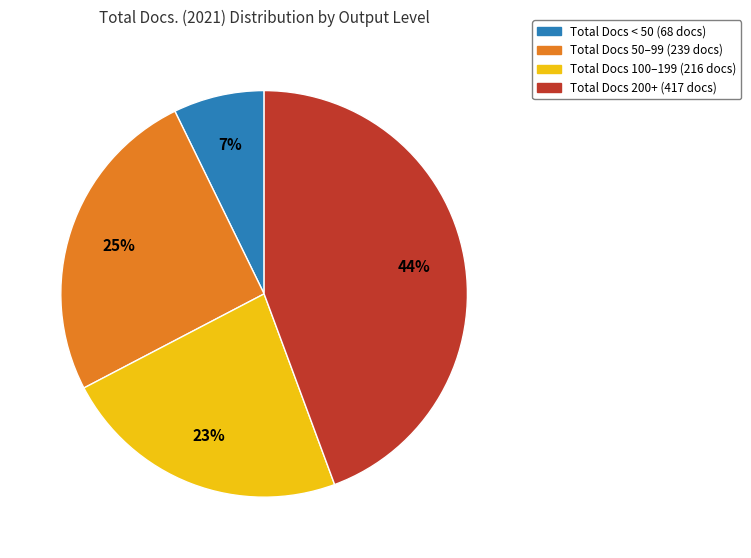

Is it true that Total Docs 200+ (417 docs) is 44% of the pie?

True